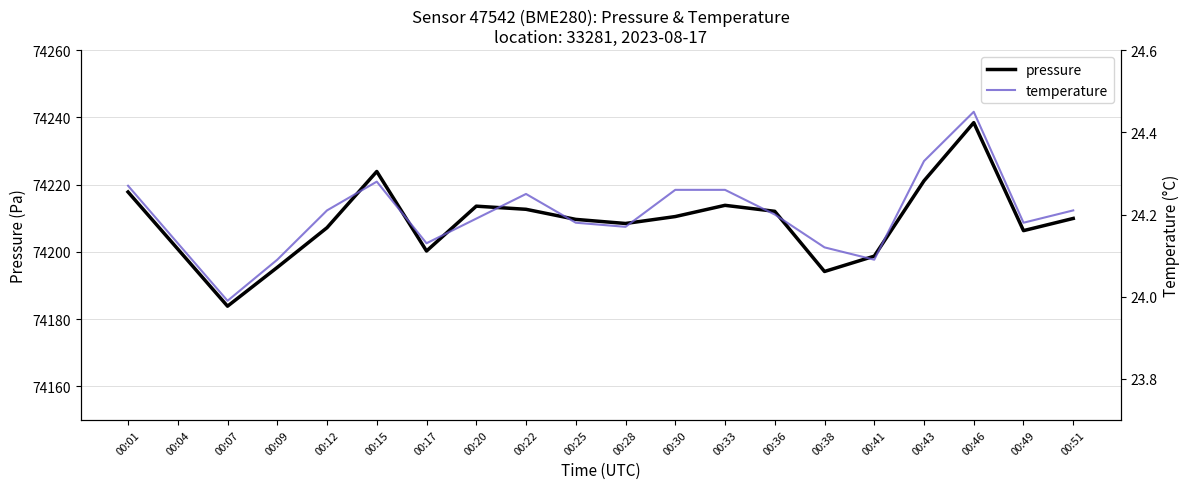

Read the temperature value at 00:36.

24.2